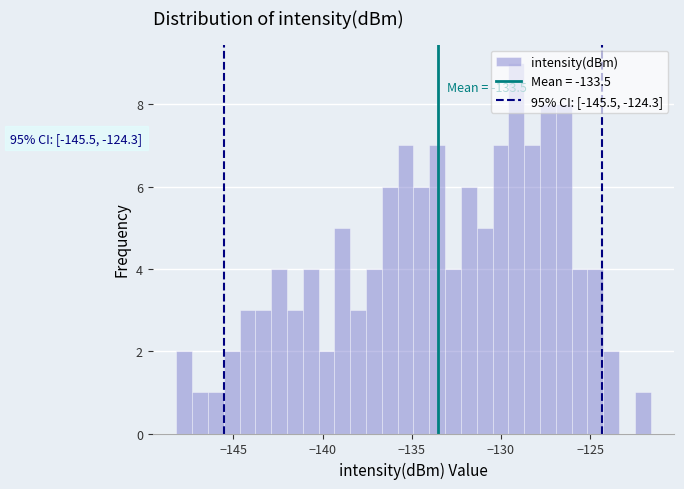

Read against the x-axis, roughly where is the centre of the tallest bar?

-129.0